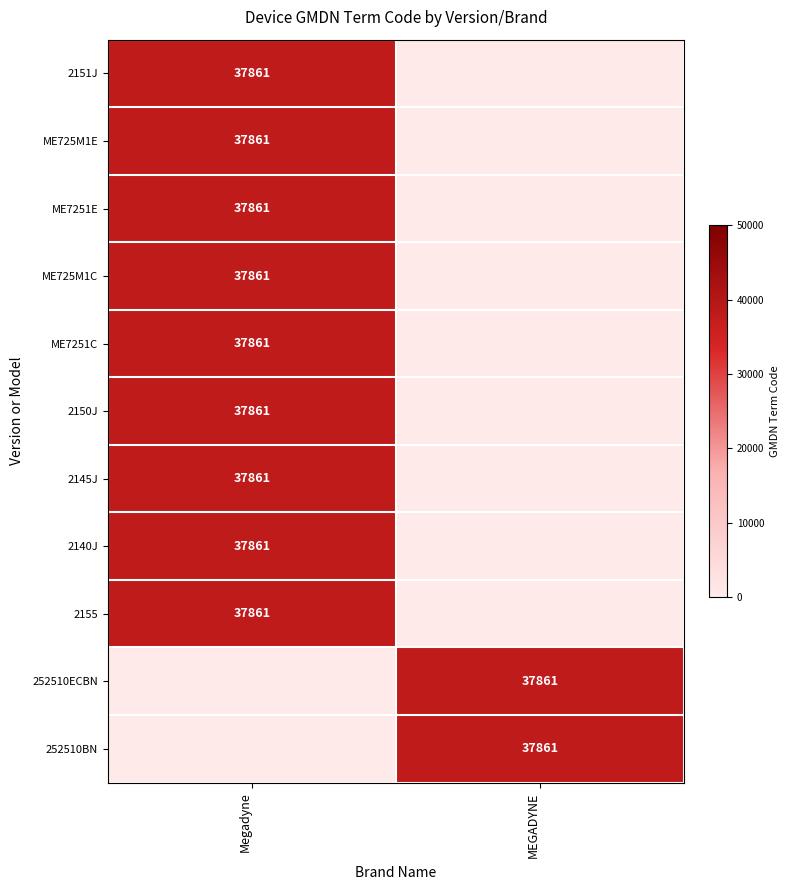

The value of 2145J at Megadyne is 16703. True or false?

False